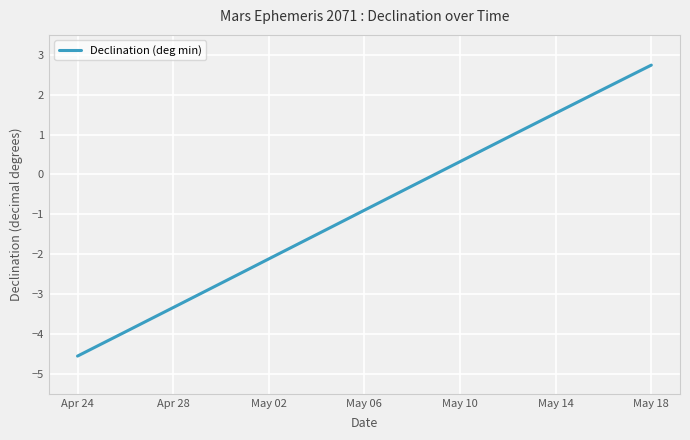

What is the minimum value shown in the chart?

-4.6